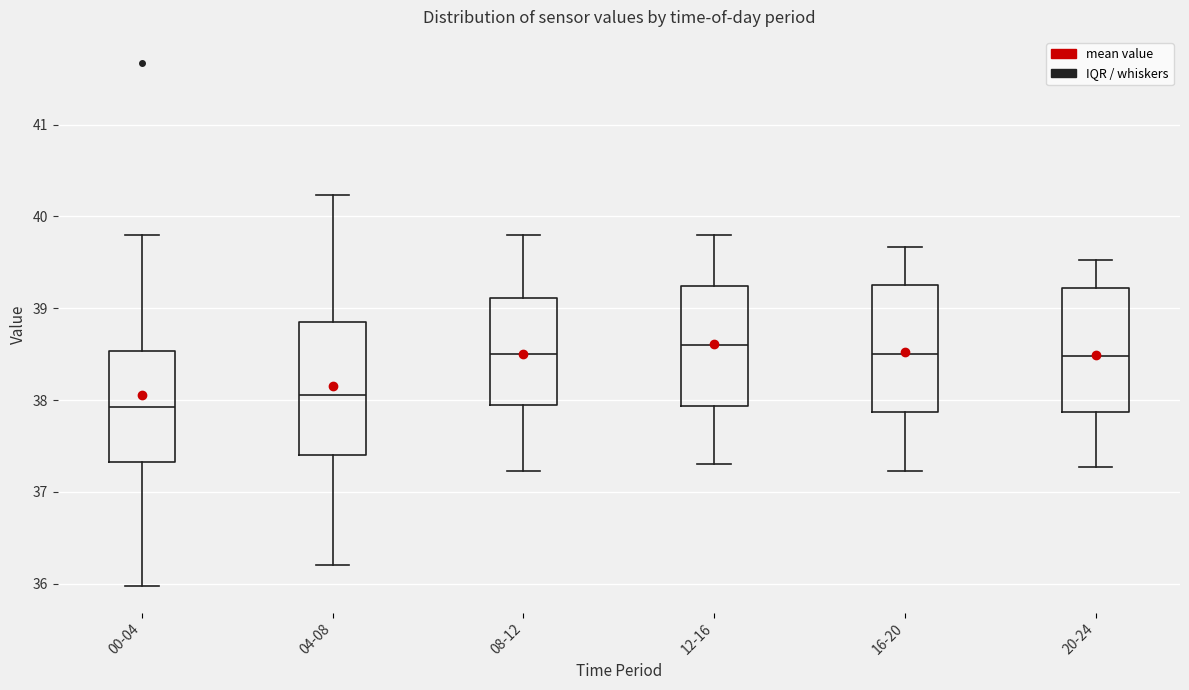

Which box has the lowest median line?

00-04